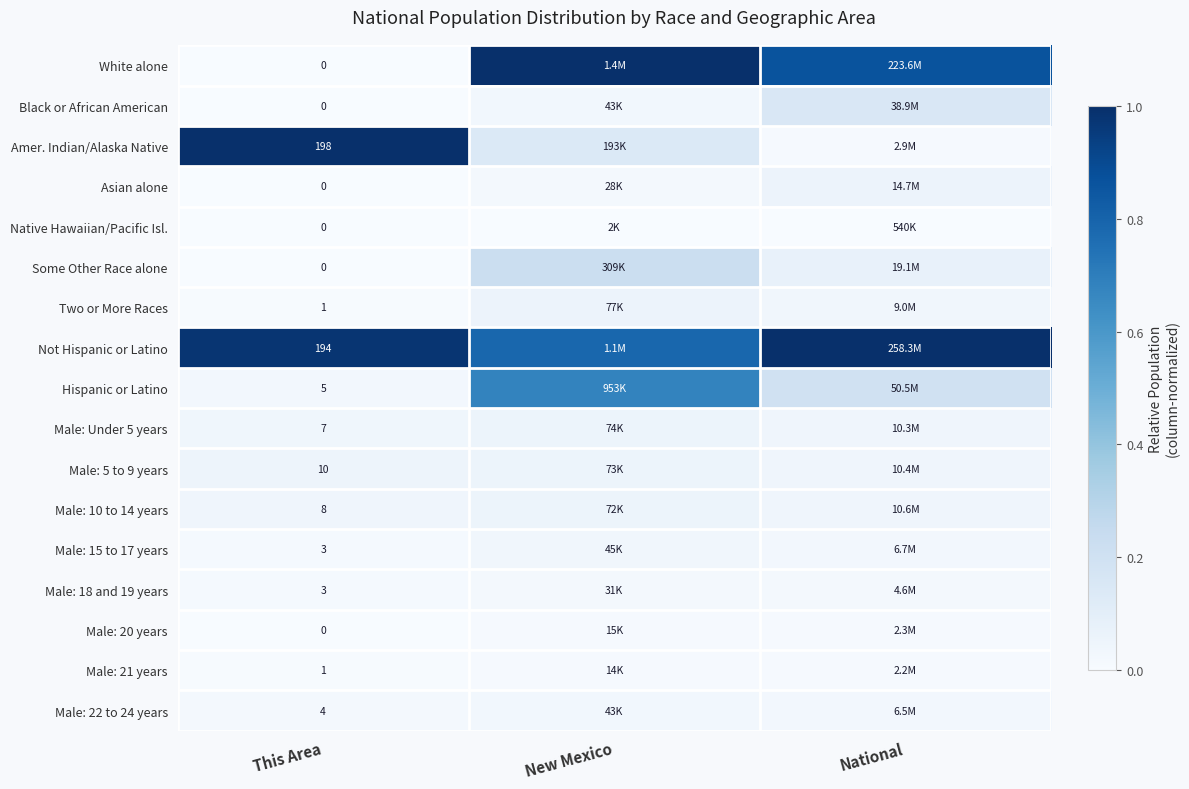

At how many categories does at least one series exceed 0?

3